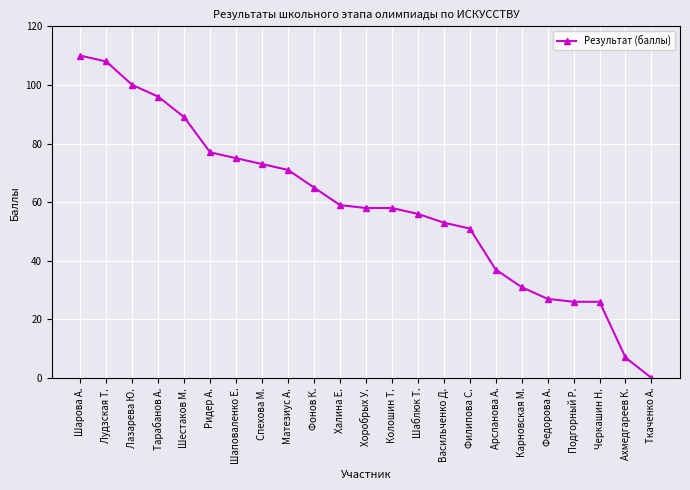

Which has a higher value, Шестаков М. or Ридер А.?

Шестаков М.